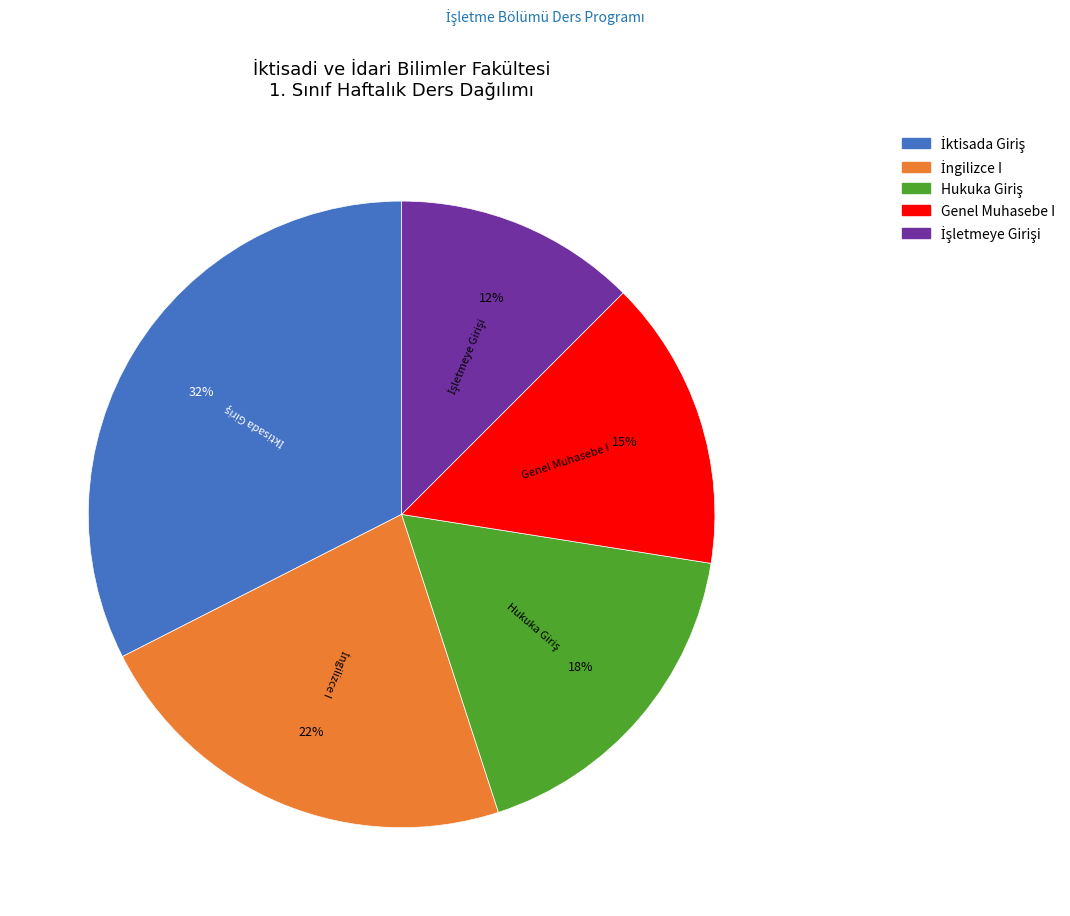

To the nearest percent, what percentage of the pie is Genel Muhasebe I?

15%